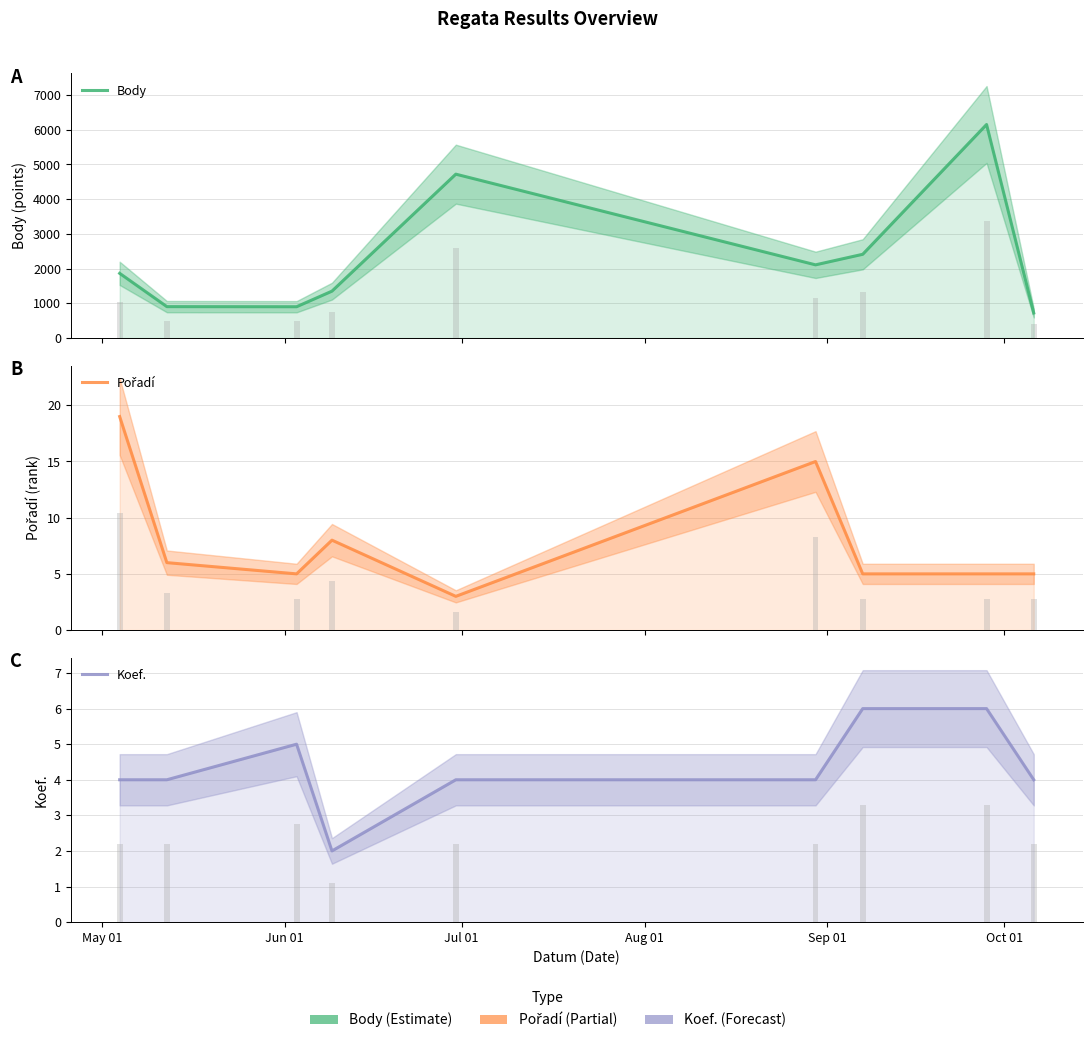

What is the smallest value displayed?

2